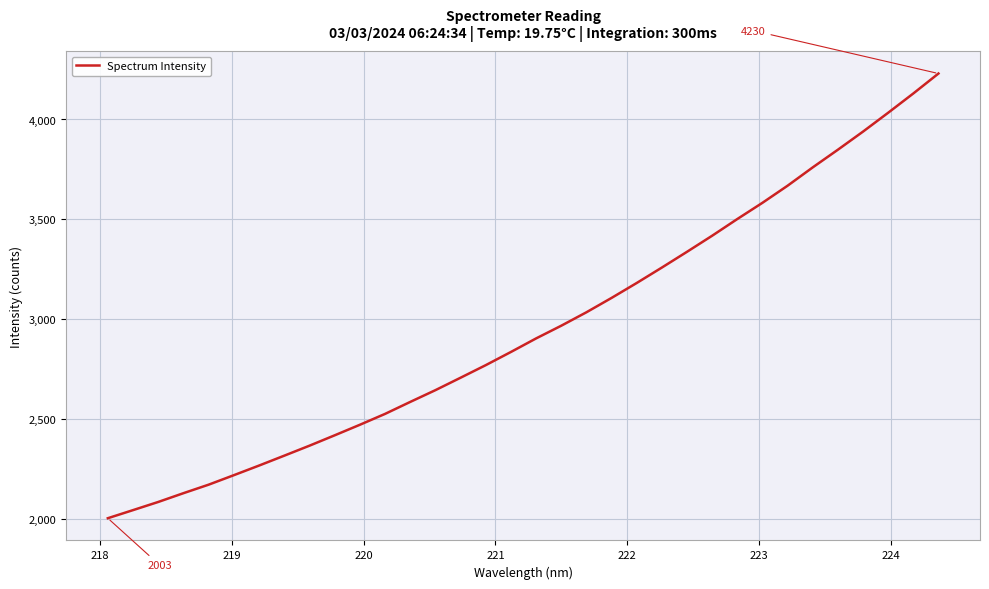

What is the smallest value displayed?

2002.8